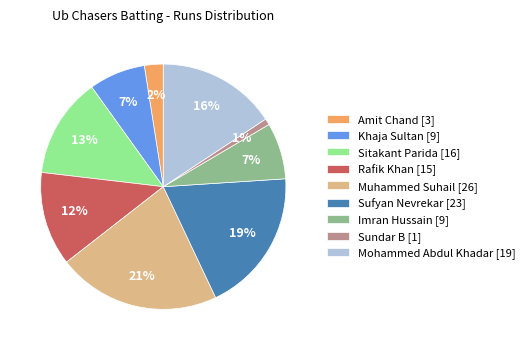

Count the number of slices in the pie.

9